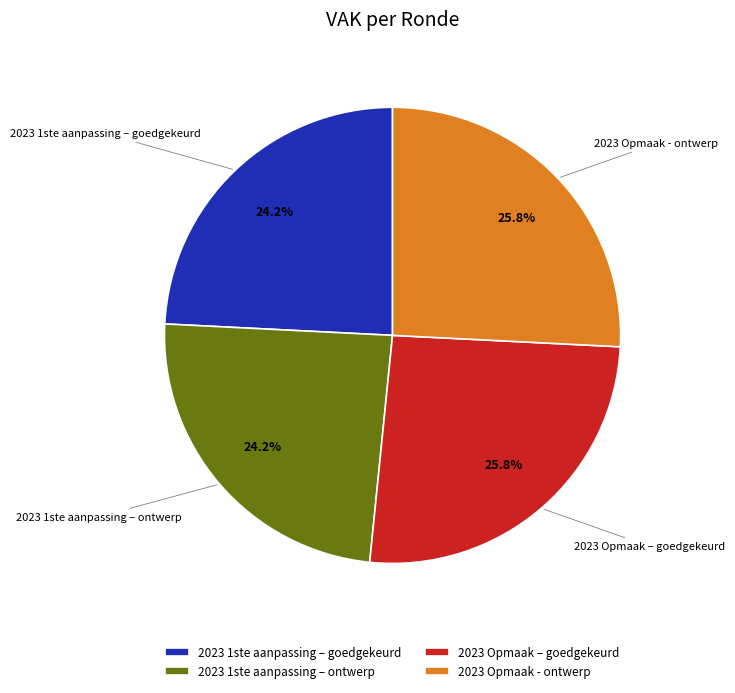

To the nearest percent, what is the combined percentage of 2023 1ste aanpassing – ontwerp and 2023 1ste aanpassing – goedgekeurd?

48%